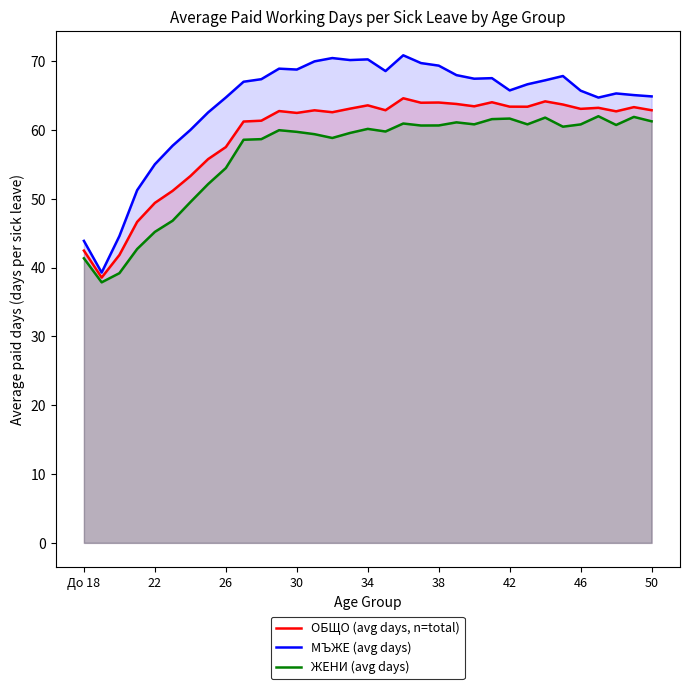

Which series has the largest total across all categories?

МЪЖЕ (avg days)